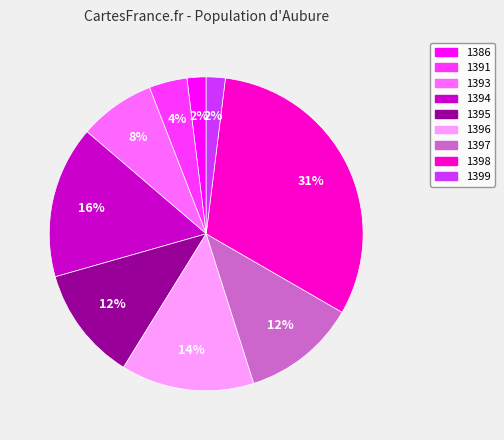

What is the ratio of the value at 1396 to the value at 1397?

1.2